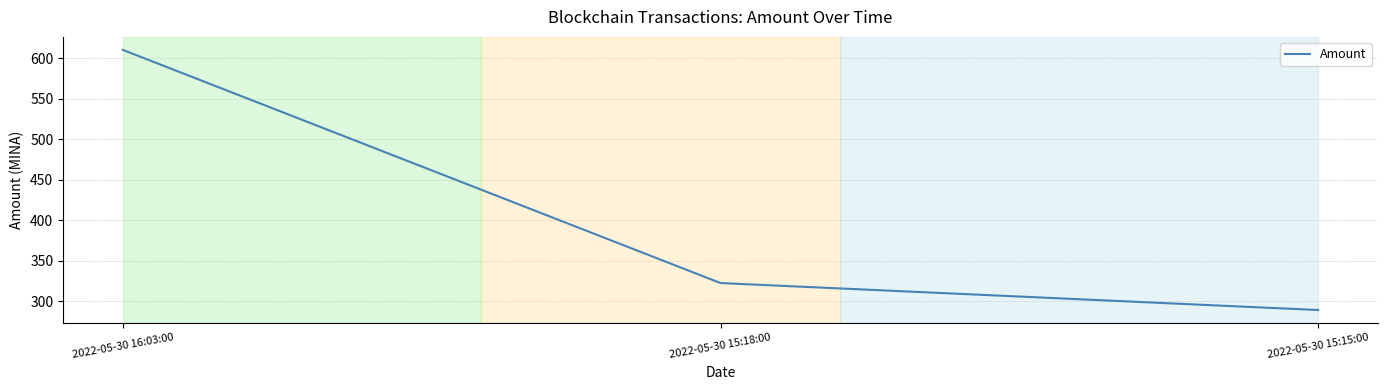

The chart shows a value of 322.3 at 2022-05-30 15:18:00. True or false?

True